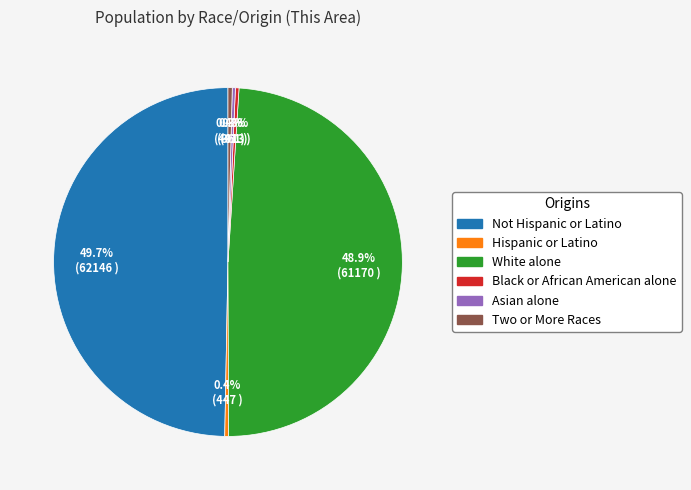

How much of the chart is everything except Two or More Races?

99.6%